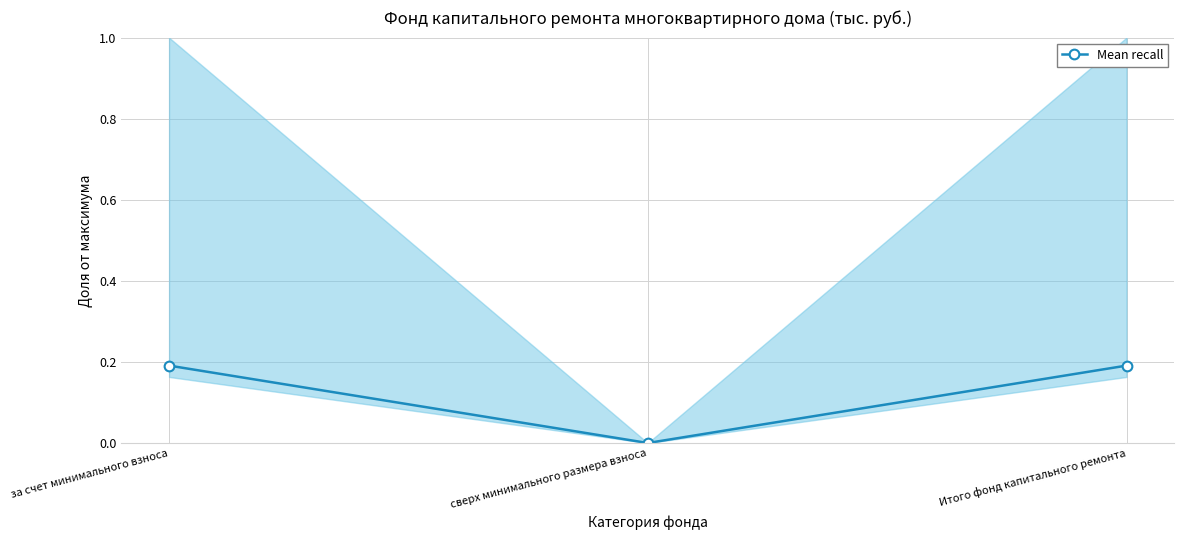

How many values are above zero?

2